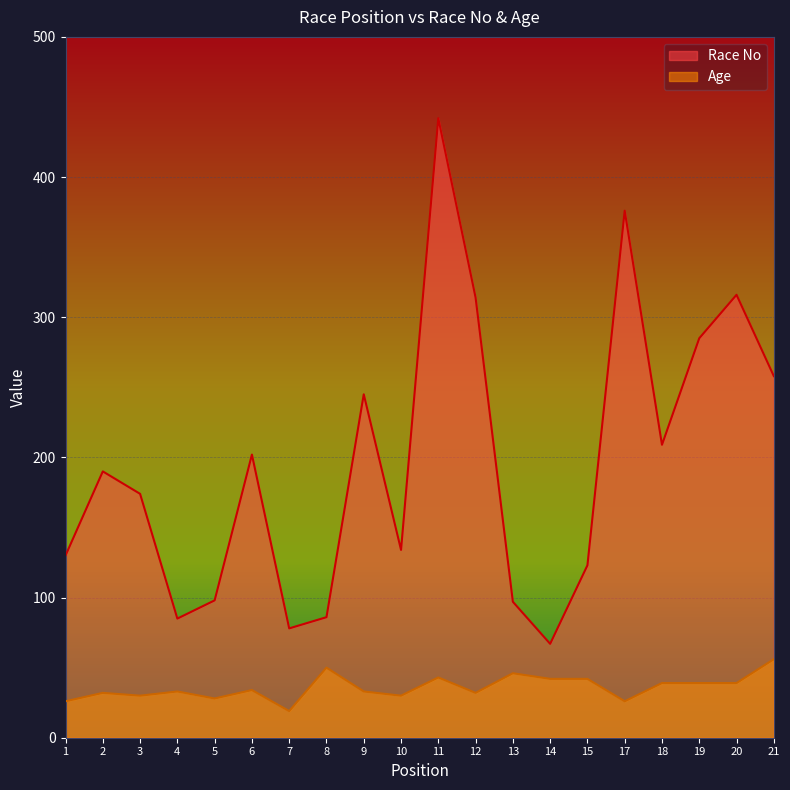

Is it true that Race No equals 81 at 10?

False